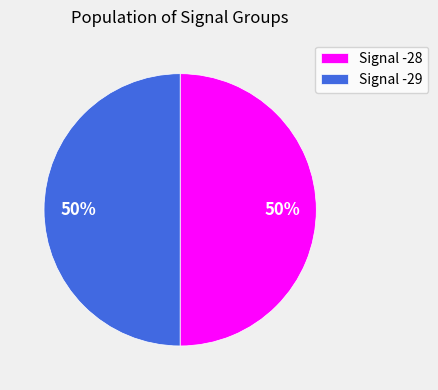

To the nearest percent, what portion does Signal -28 represent?

50%